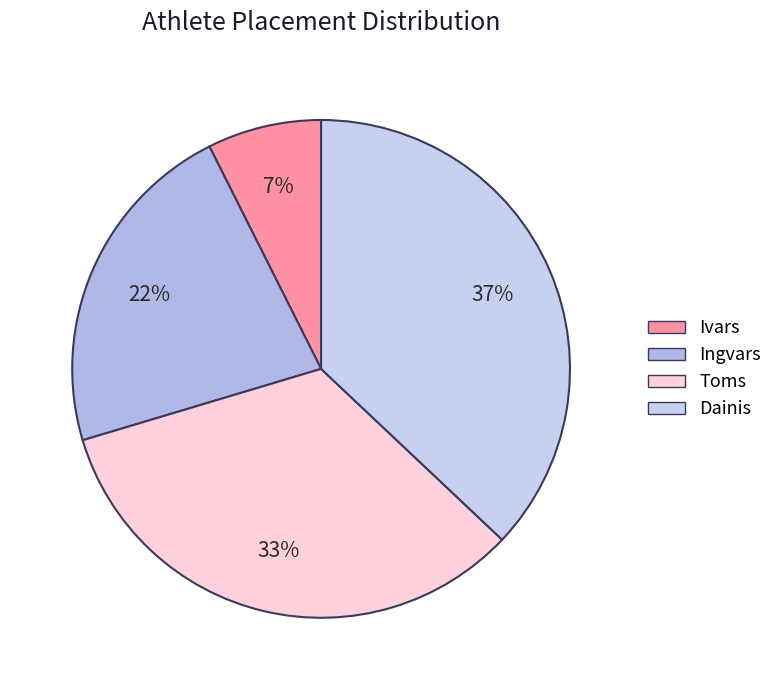

Is there a majority slice in this chart?

No